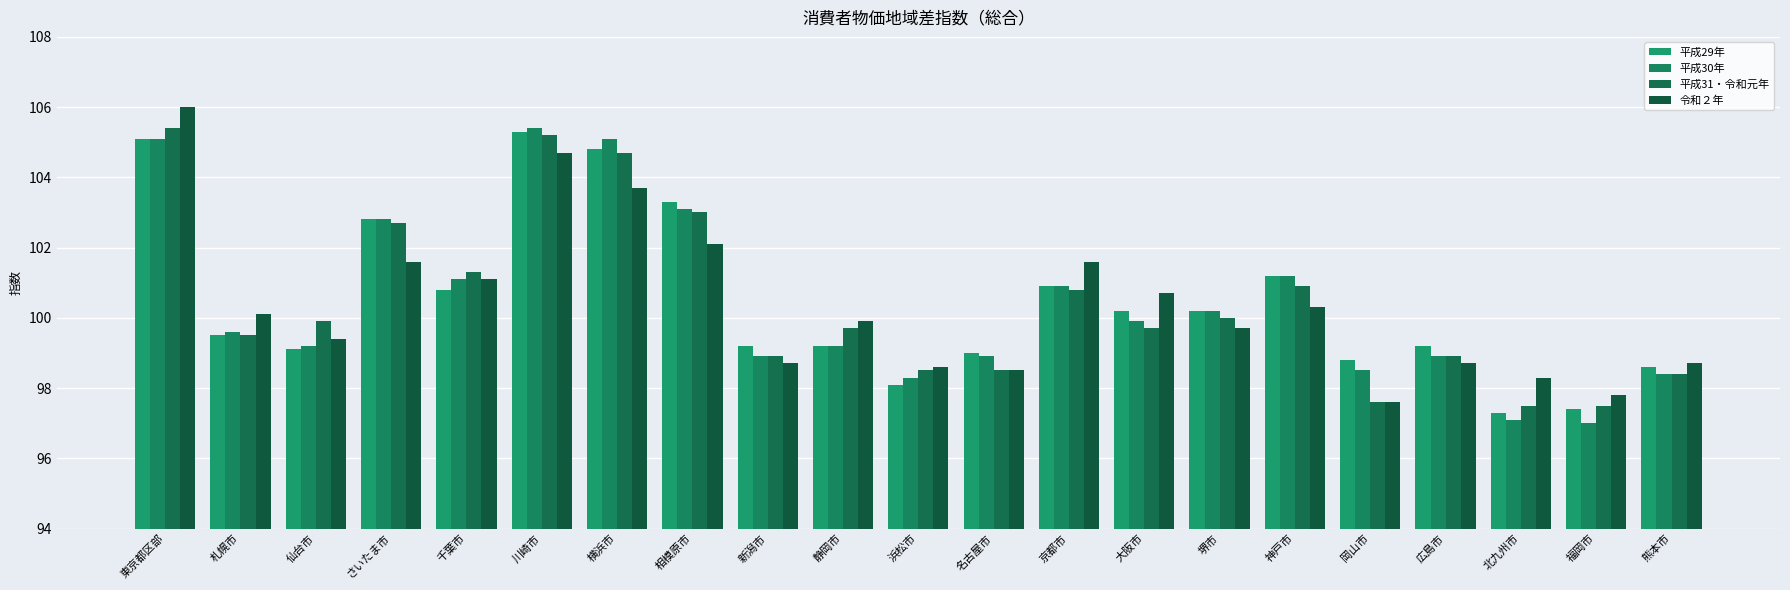

What is the label of the 2nd bar from the right?

福岡市